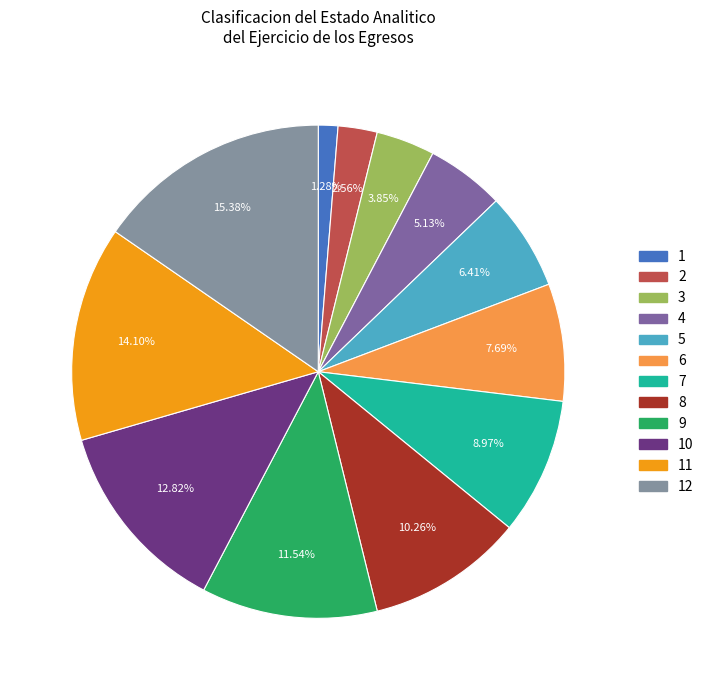

Is there a majority slice in this chart?

No